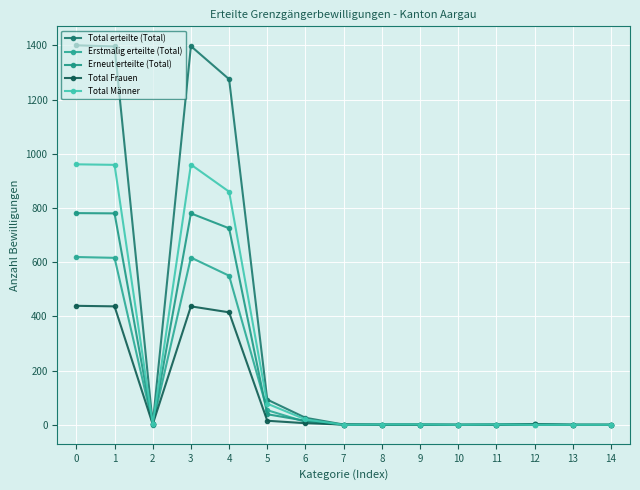

List the series in order of their peak value, highest first.

Total erteilte (Total), Total Männer, Erneut erteilte (Total), Erstmalig erteilte (Total), Total Frauen